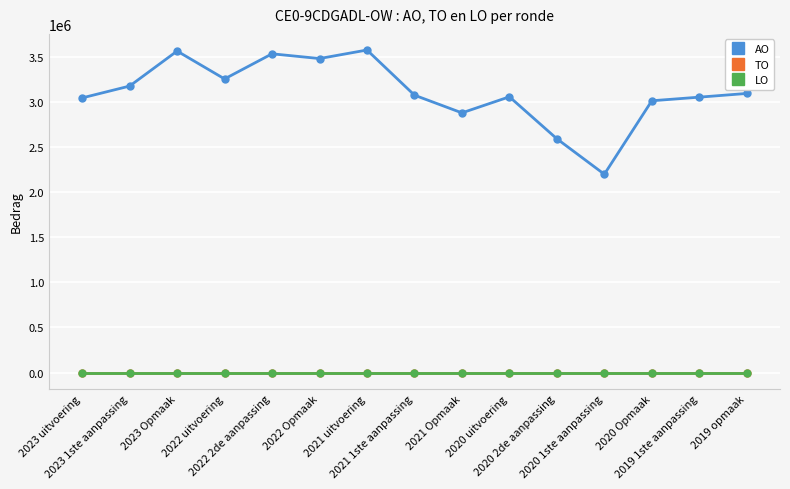

True or false: AO and TO intersect in this chart.

False